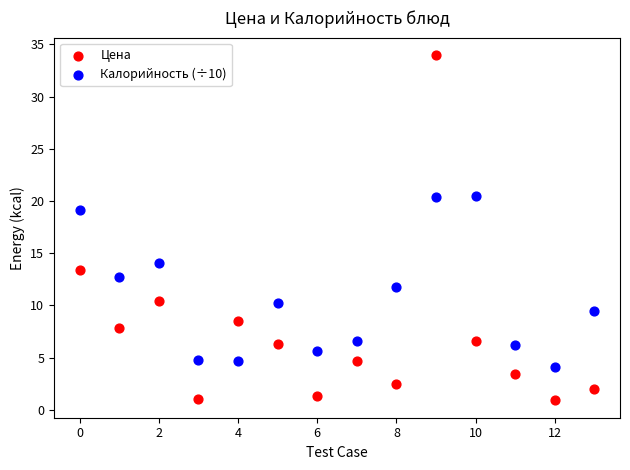

Which series contains the highest Y value?

Цена